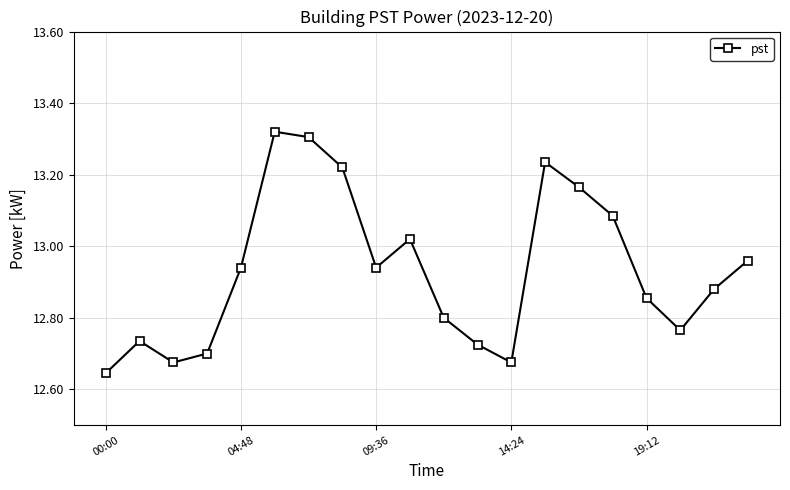

How many categories are shown in the chart?

20